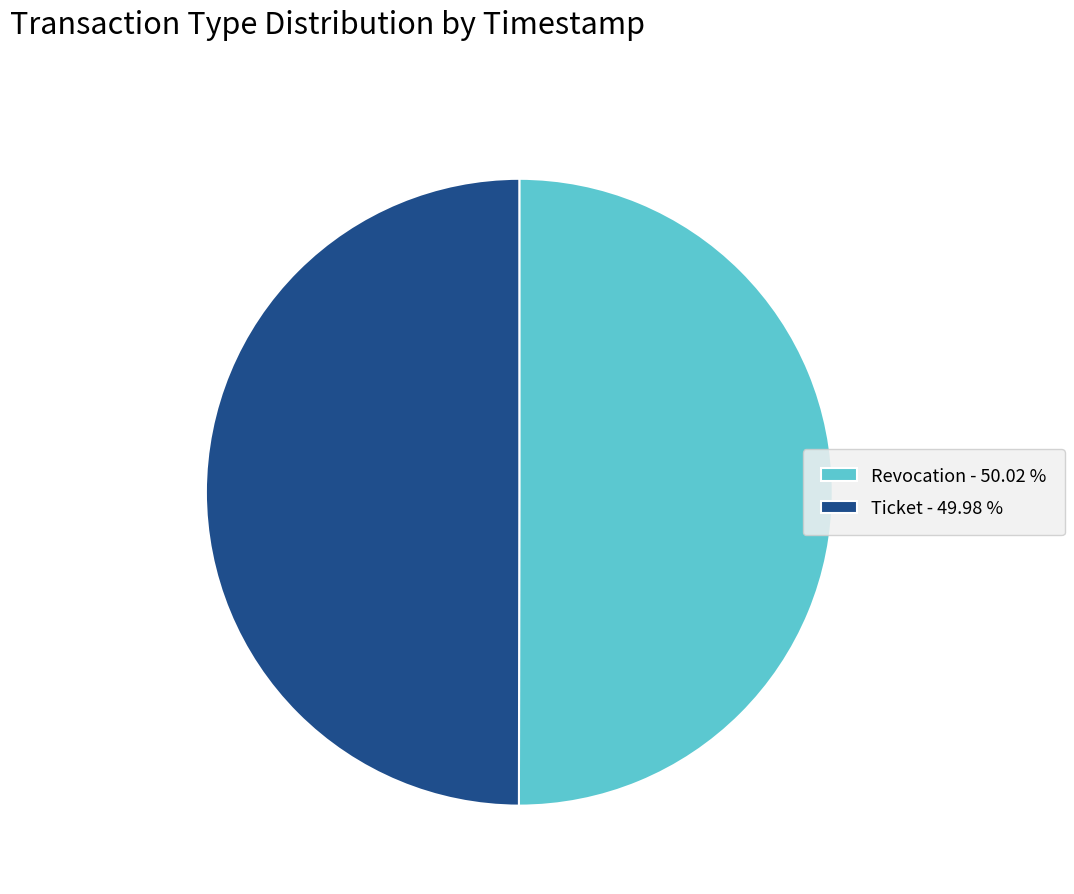

Count the number of slices in the pie.

2